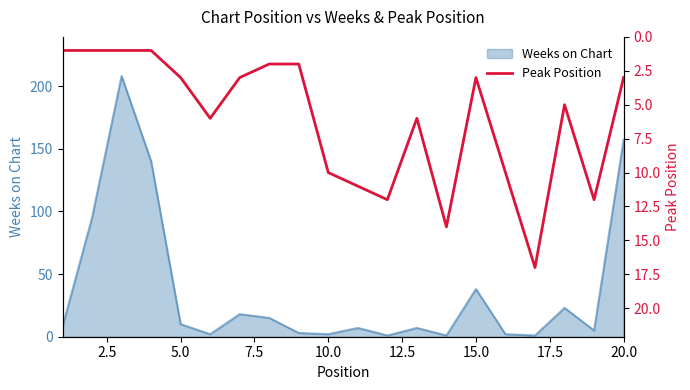

The Weeks on Chart series shows 157 at 20.0. True or false?

True